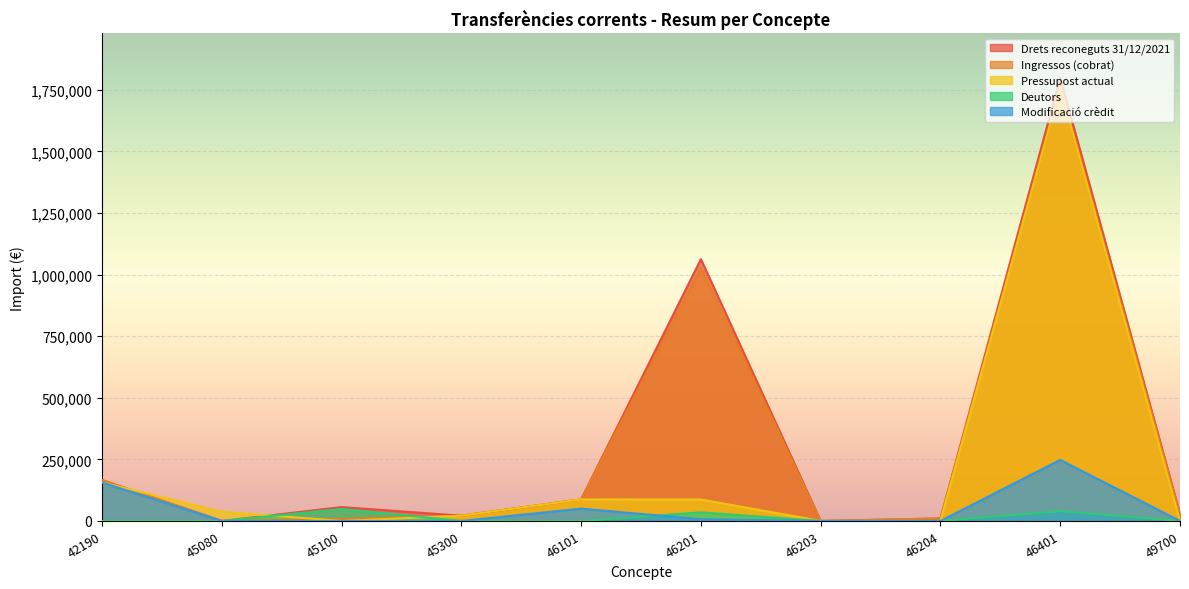

Reading left to right, what are all the values shown in this chart?

Drets reconeguts 31/12/2021: 42190=166164.0	45080=0.0	45100=56354.4	45300=21423.0	46101=87500.0	46201=1062946.4	46203=0.0	46204=10164.0	46401=1799140.2	49700=28446.8
Ingressos (cobrat): 42190=166164.0	45080=0.0	45100=7700.0	45300=21423.0	46101=87500.0	46201=1028078.4	46203=0.0	46204=10164.0	46401=1759140.2	49700=28446.8
Pressupost actual: 42190=156000.0	45080=37500.0	45100=0.0	45300=21423.0	46101=87500.0	46201=87112.4	46203=0.0	46204=0.0	46401=1759765.2	49700=0.0
Deutors: 42190=0.0	45080=0.0	45100=48654.4	45300=0.0	46101=0.0	46201=34868.0	46203=0.0	46204=0.0	46401=40000.0	49700=0.0
Modificació crèdit: 42190=156000.0	45080=0.0	45100=0.0	45300=0.0	46101=50000.0	46201=7142.4	46203=0.0	46204=0.0	46401=247765.2	49700=0.0